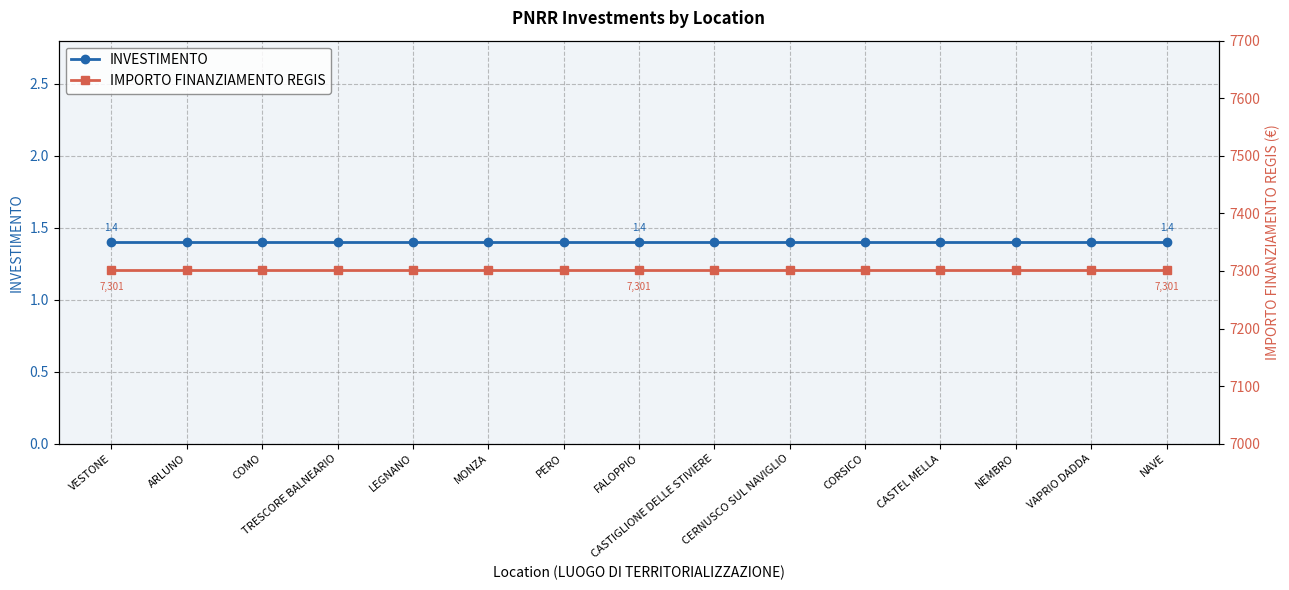

At which category is the sum across all series the highest?

VESTONE